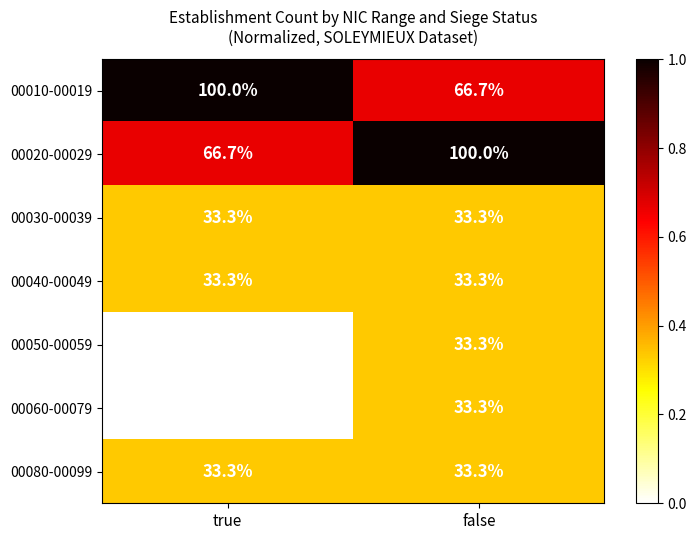

Reading left to right, transcribe all the data shown in this chart.

00010-00019: 100.0	66.7
00020-00029: 66.7	100.0
00030-00039: 33.3	33.3
00040-00049: 33.3	33.3
00050-00059: 0.0	33.3
00060-00079: 0.0	33.3
00080-00099: 33.3	33.3